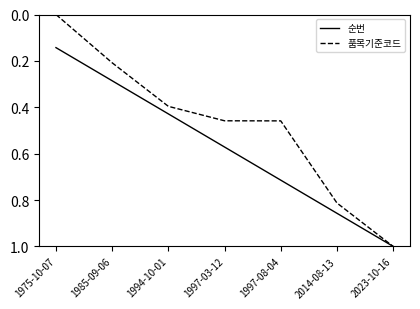

Which series has the largest range (max minus min)?

품목기준코드